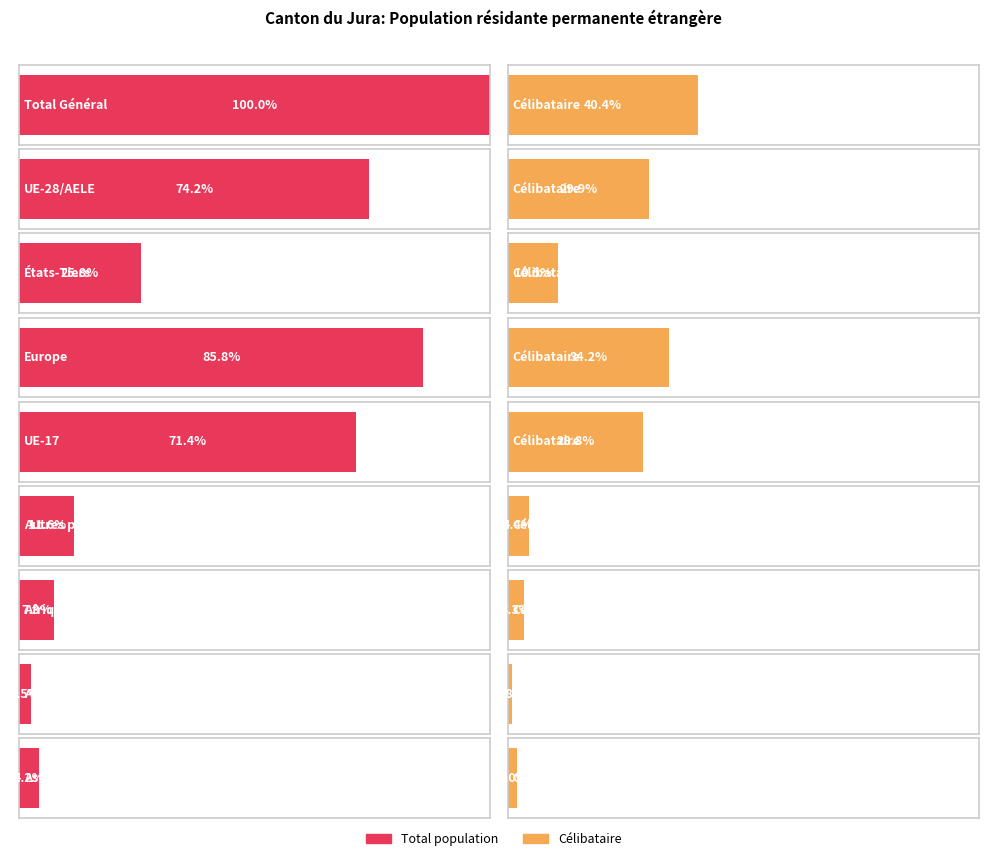

Rank the series at Total Général from lowest to highest value.

Célibataire, Total